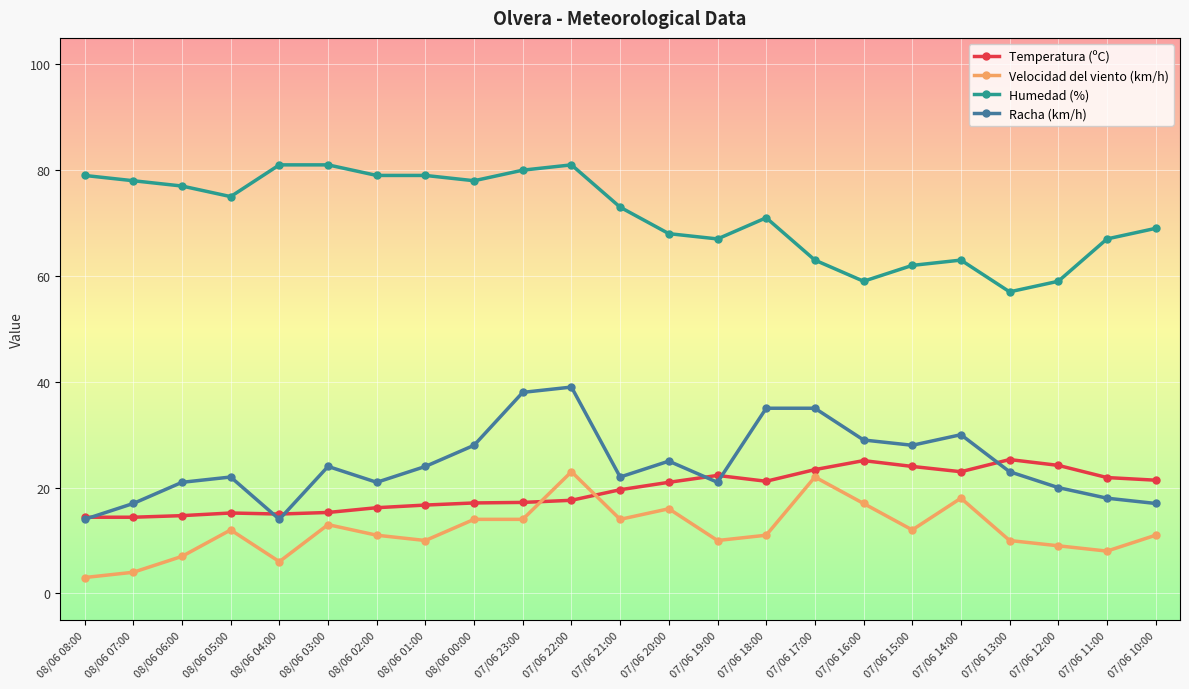

The value of Humedad (%) at 07/06 14:00 is 63.0. True or false?

True